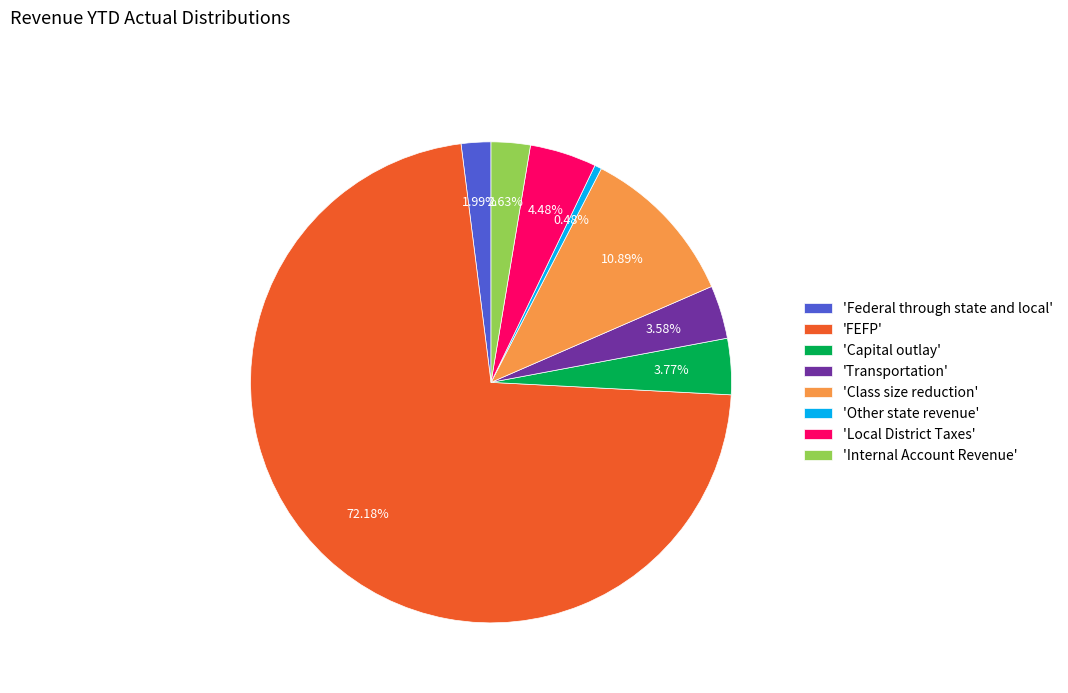

Is the sum of 'Class size reduction' and 'Capital outlay' greater than half?

No